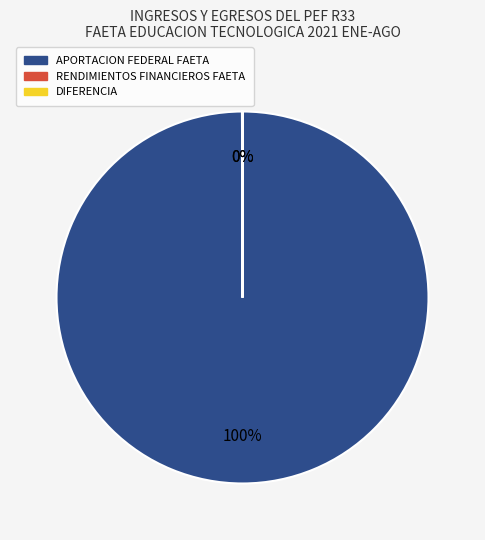

To the nearest percent, what is the difference between the largest and smallest slice percentages?

100%